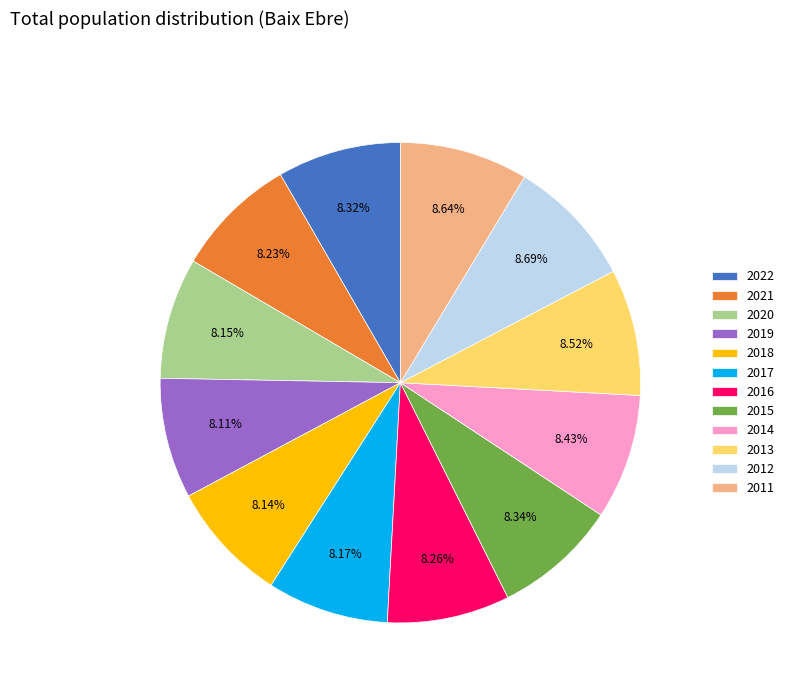

Does 2011 account for over 50% of the chart?

No